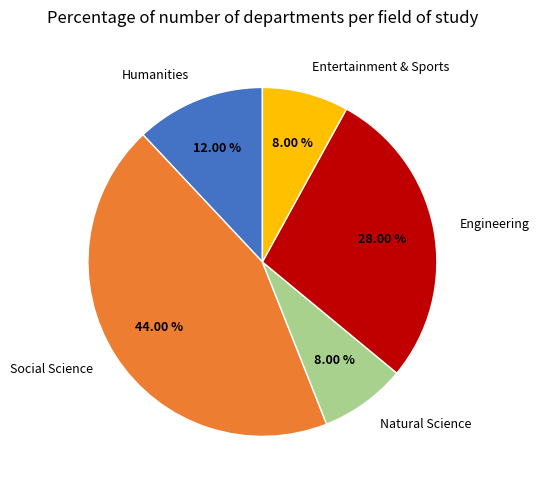

Does any single category account for the majority?

No